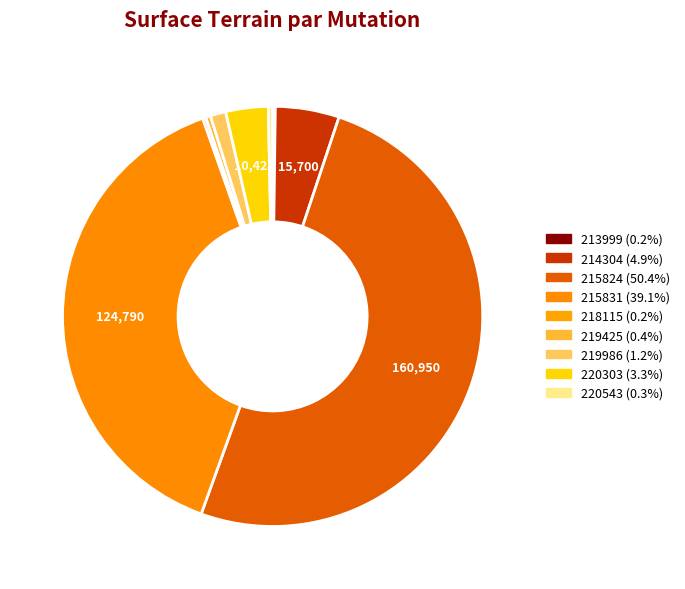

How many slices are in this pie chart?

9